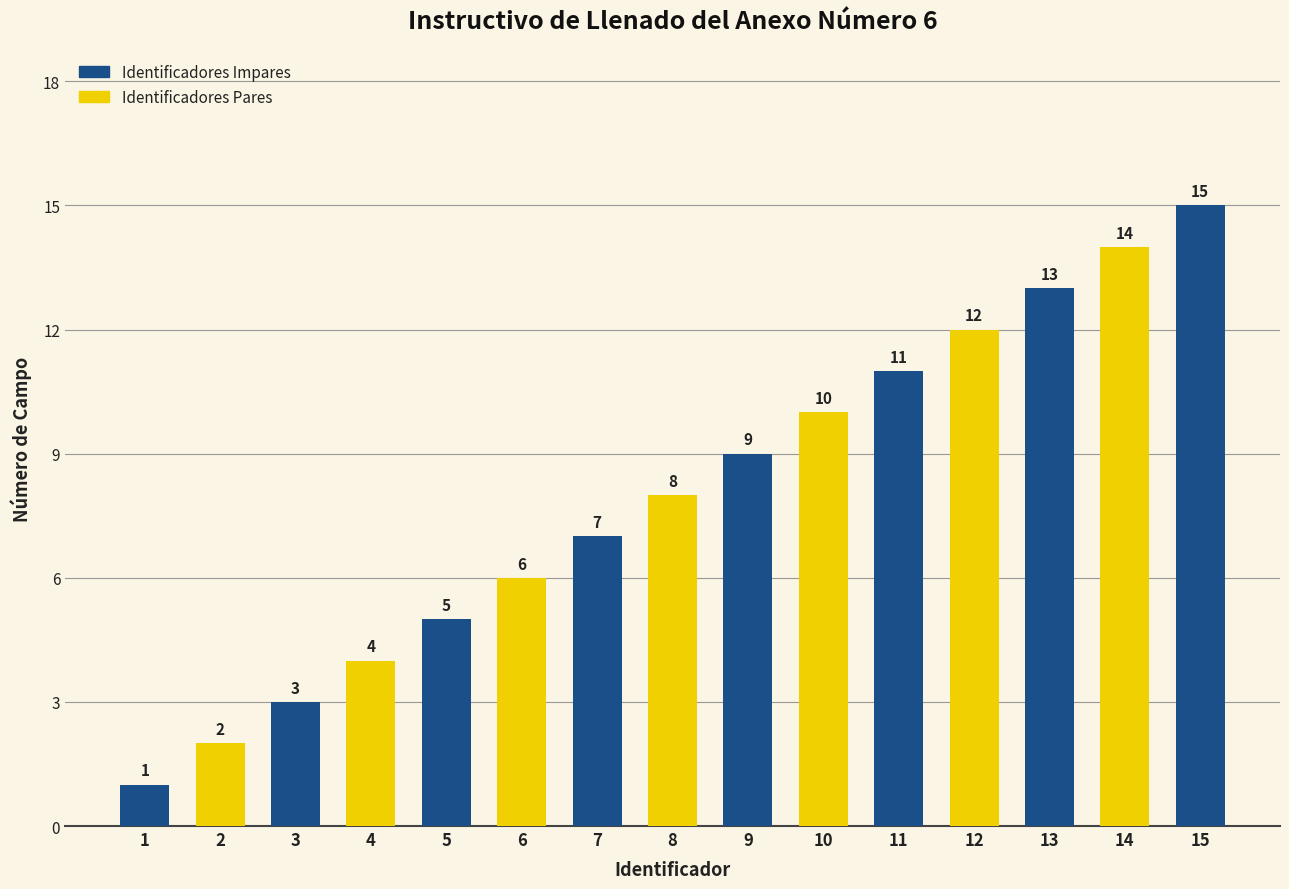

What is the difference between the maximum and minimum values?

14